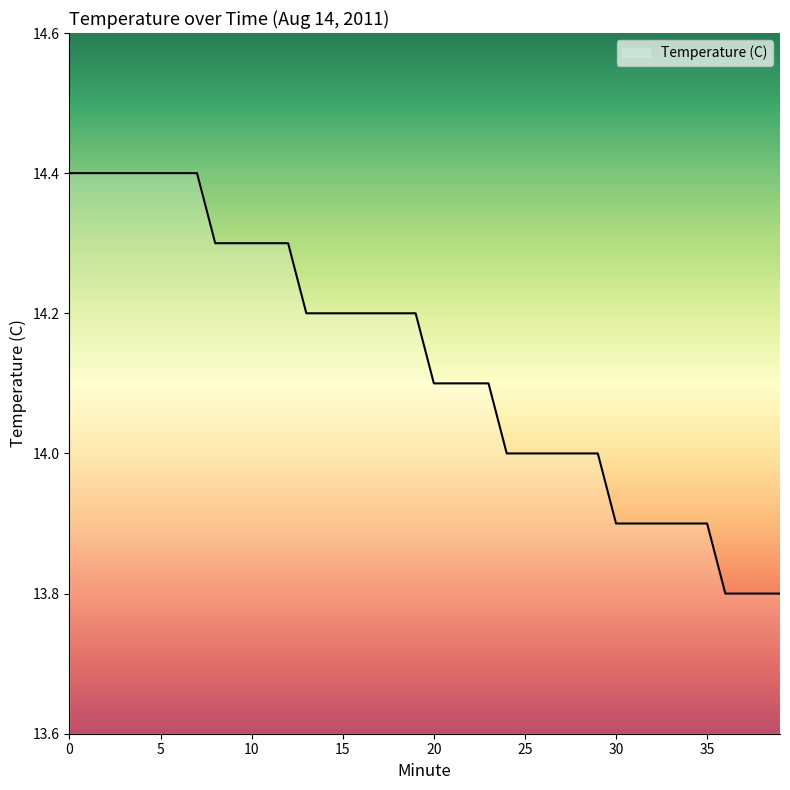

What is the maximum value shown in the chart?

14.4